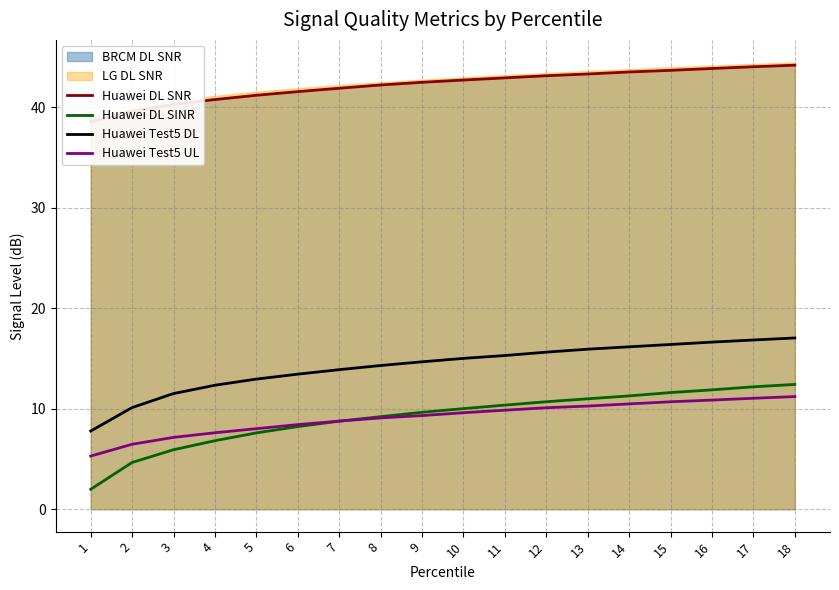

How many data points in Huawei DL SNR are less than 42?

7